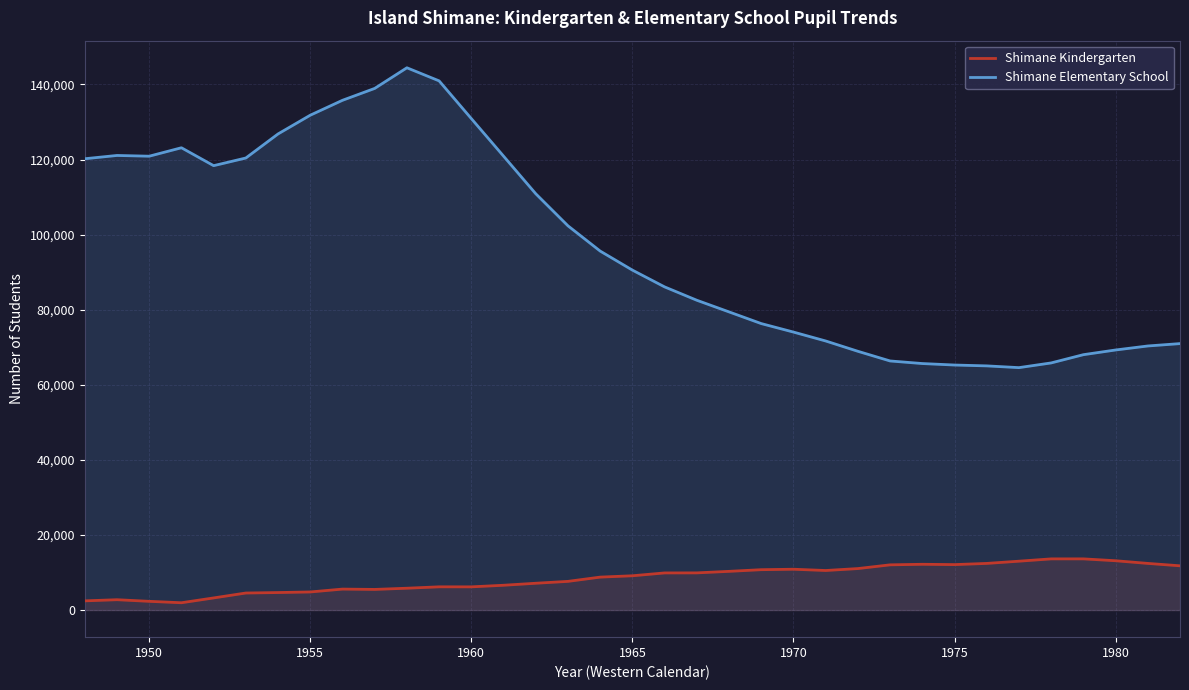

What is the value of the Shimane Kindergarten point at the 30th from the left?

13013